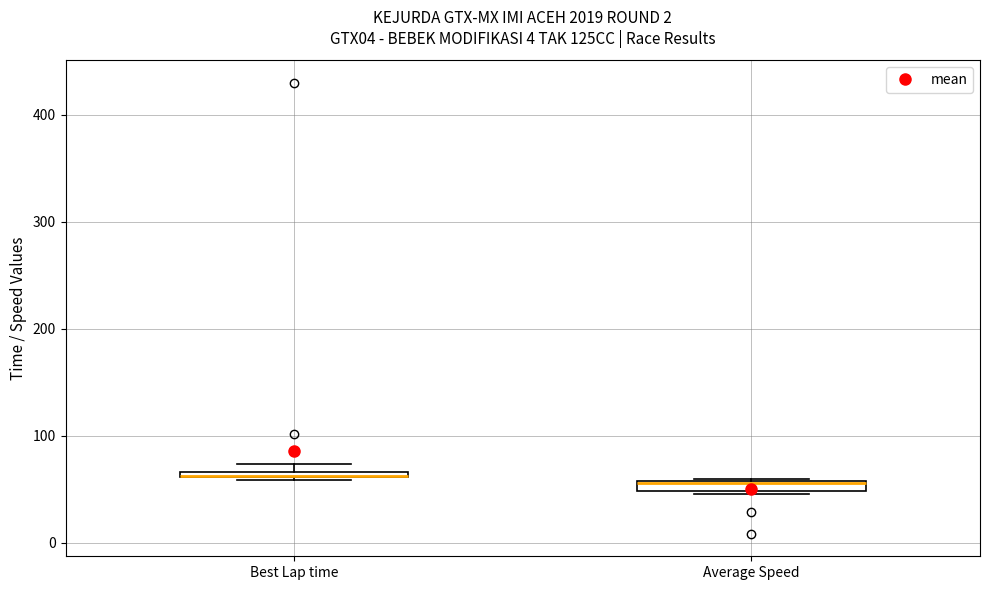

Where is the upper edge of the box for Best Lap time on the y-axis? The values are not printed on the chart, so give them approximately, as read against the axis.

70